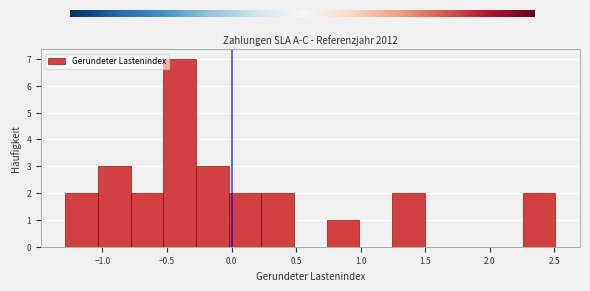

Which range on the x-axis has the tallest bar?

-0.55 to -0.25